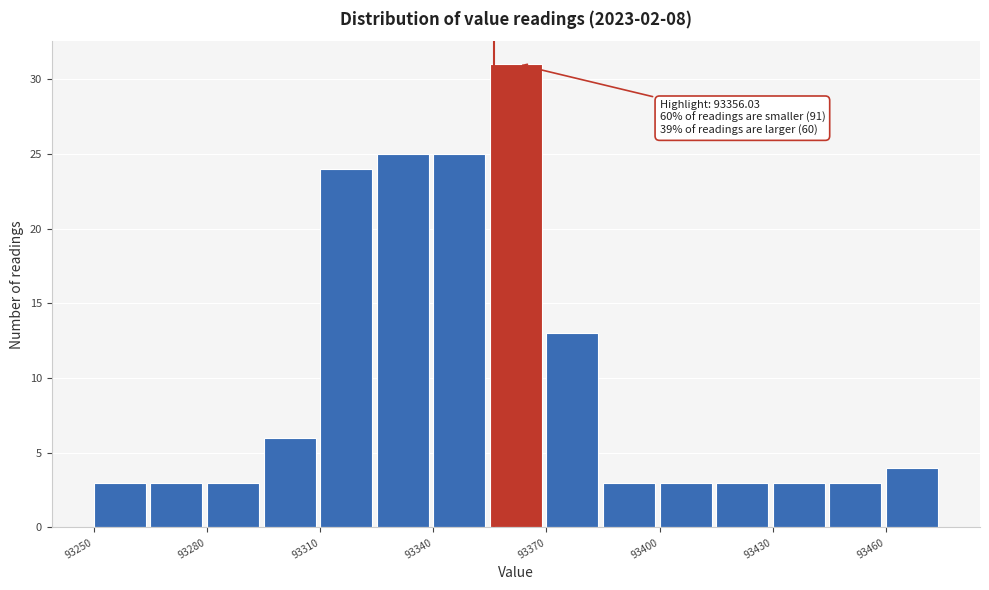

Around what value on the x-axis is the tallest bar? Give the approximate position of its centre, as read against the axis.

93360